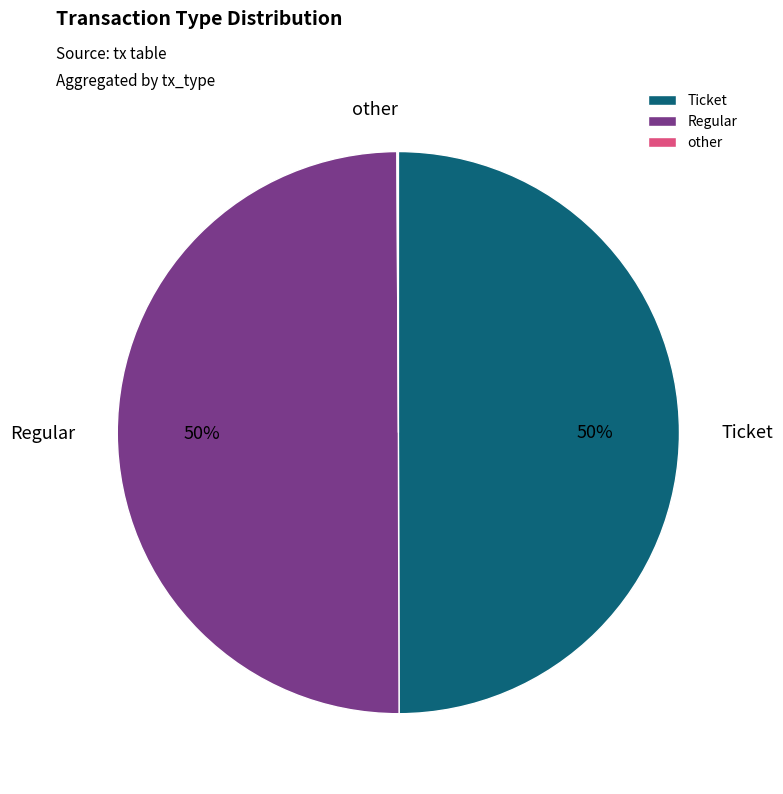

To the nearest percent, what percentage of the pie is Regular?

50%